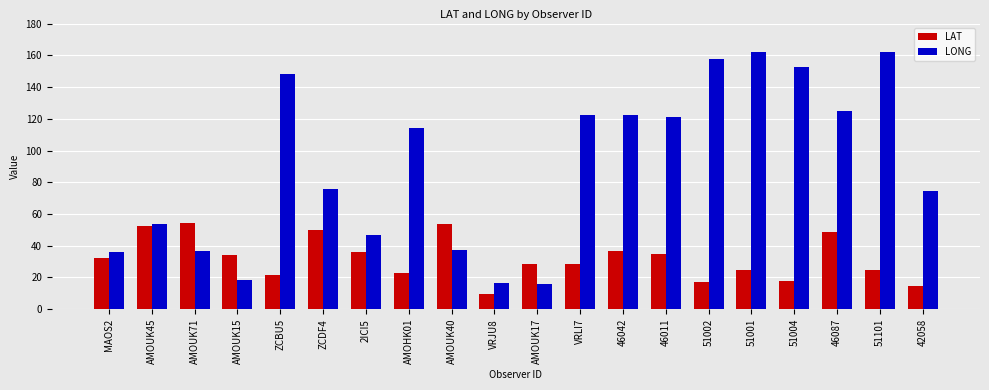

Which series has the widest spread of values?

LONG